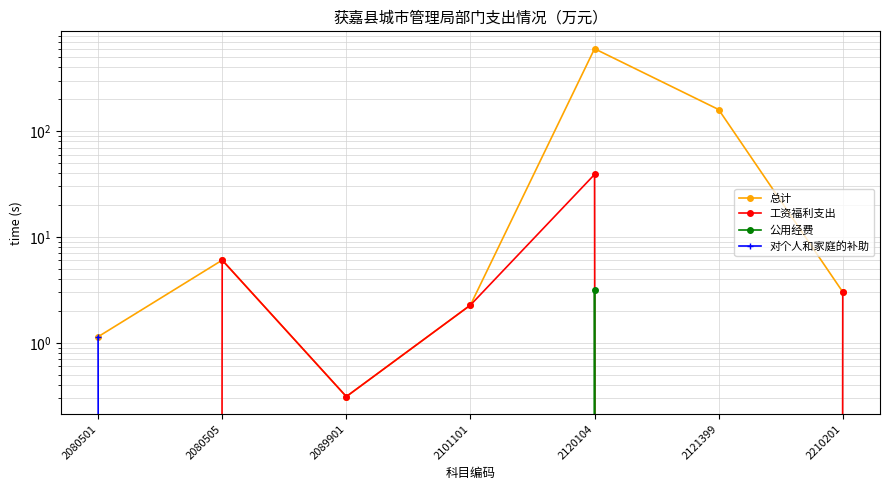

Reading left to right, list all the values displayed in this chart.

总计: 1.1	6.0	0.3	2.3	601.2	160.0	3.0
工资福利支出: 0.0	6.0	0.3	2.3	39.0	0.0	3.0
公用经费: 0.0	0.0	0.0	0.0	3.2	0.0	0.0
对个人和家庭的补助: 1.1	0.0	0.0	0.0	0.0	0.0	0.0